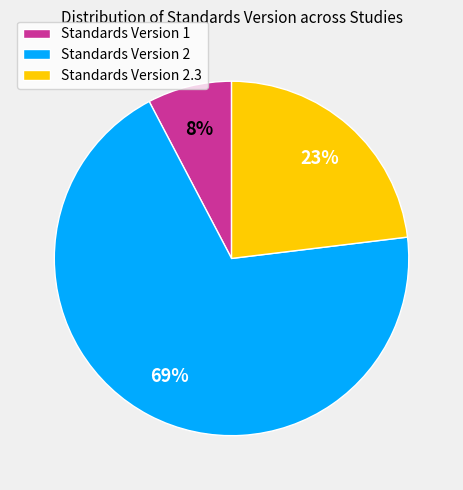

Rank the categories by value from lowest to highest.

Standards Version 1, Standards Version 2.3, Standards Version 2